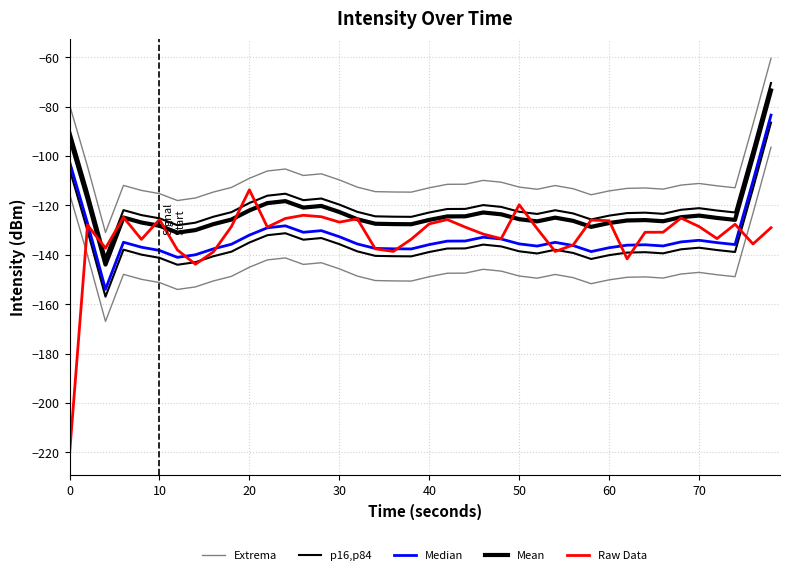

Is it true that Extrema equals -43.1 at 11?

False